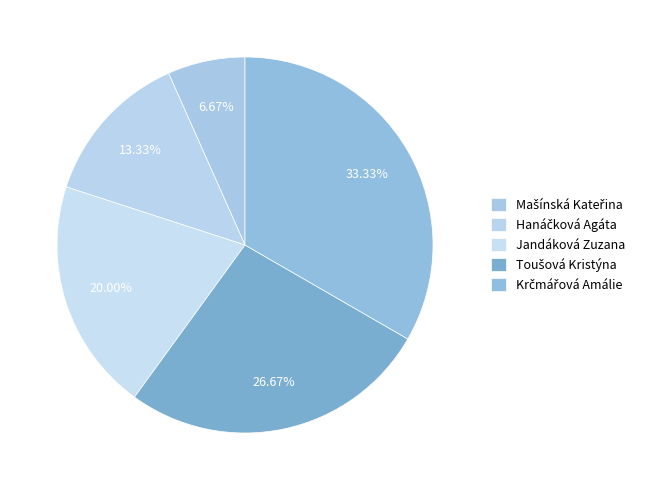

Rank the categories by value from lowest to highest.

Mašínská Kateřina, Hanáčková Agáta, Jandáková Zuzana, Toušová Kristýna, Krčmářová Amálie